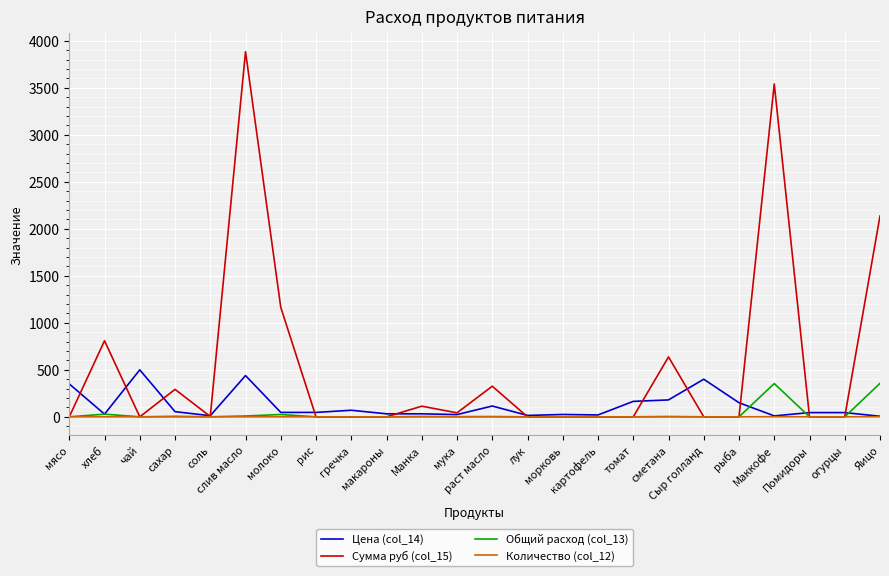

Which series has the largest total across all categories?

Сумма руб (col_15)